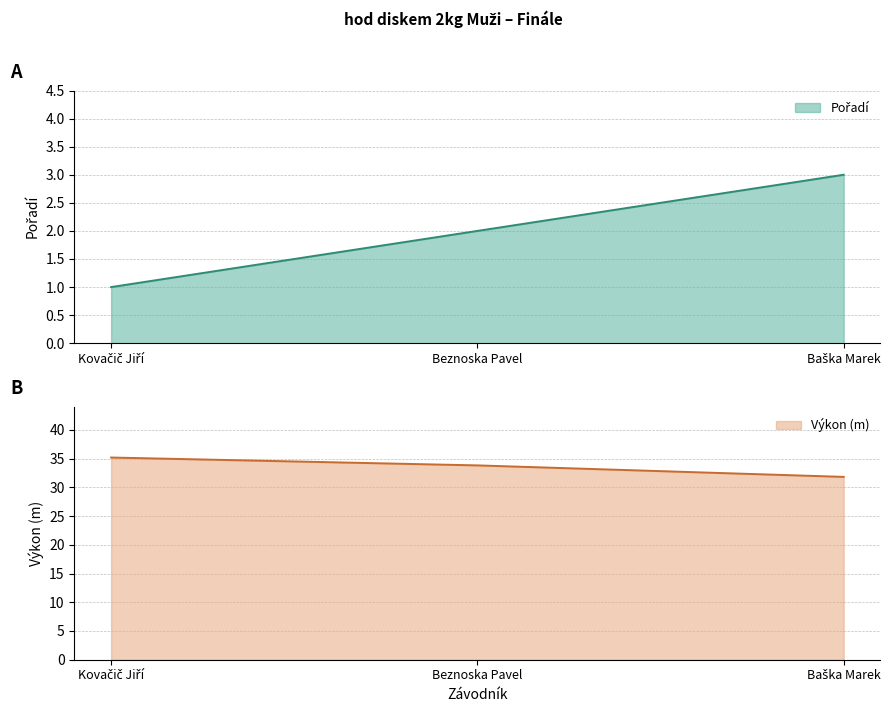

What is the minimum value for Výkon (m)?

31.8